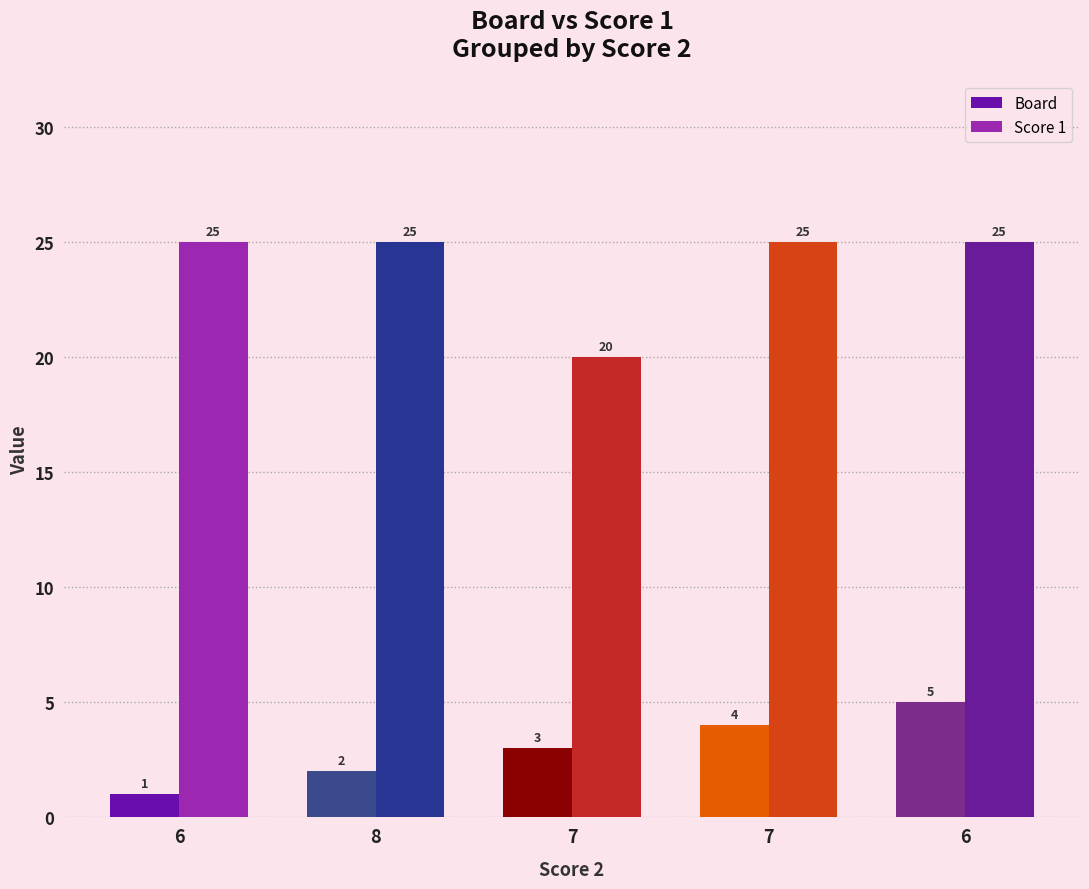

How many data points in Board are less than 3?

2